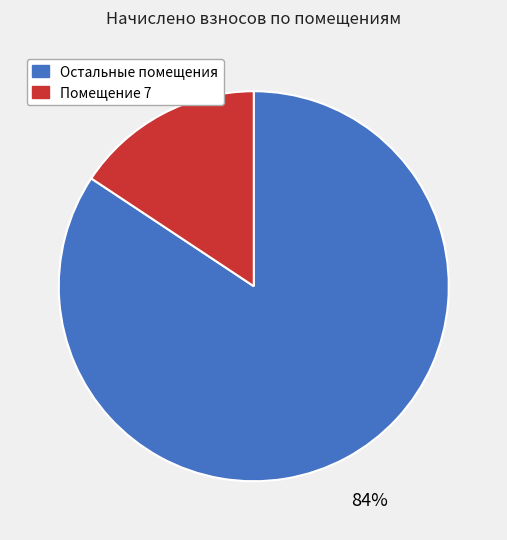

Is there any slice that represents more than half of the pie?

Yes